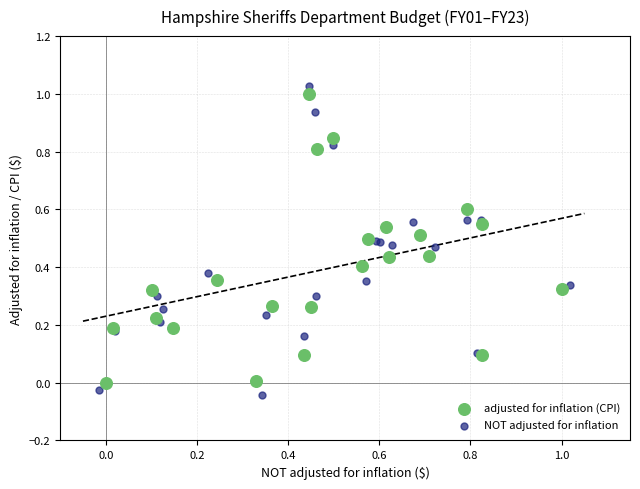

Which series reaches the minimum Y coordinate?

NOT adjusted for inflation